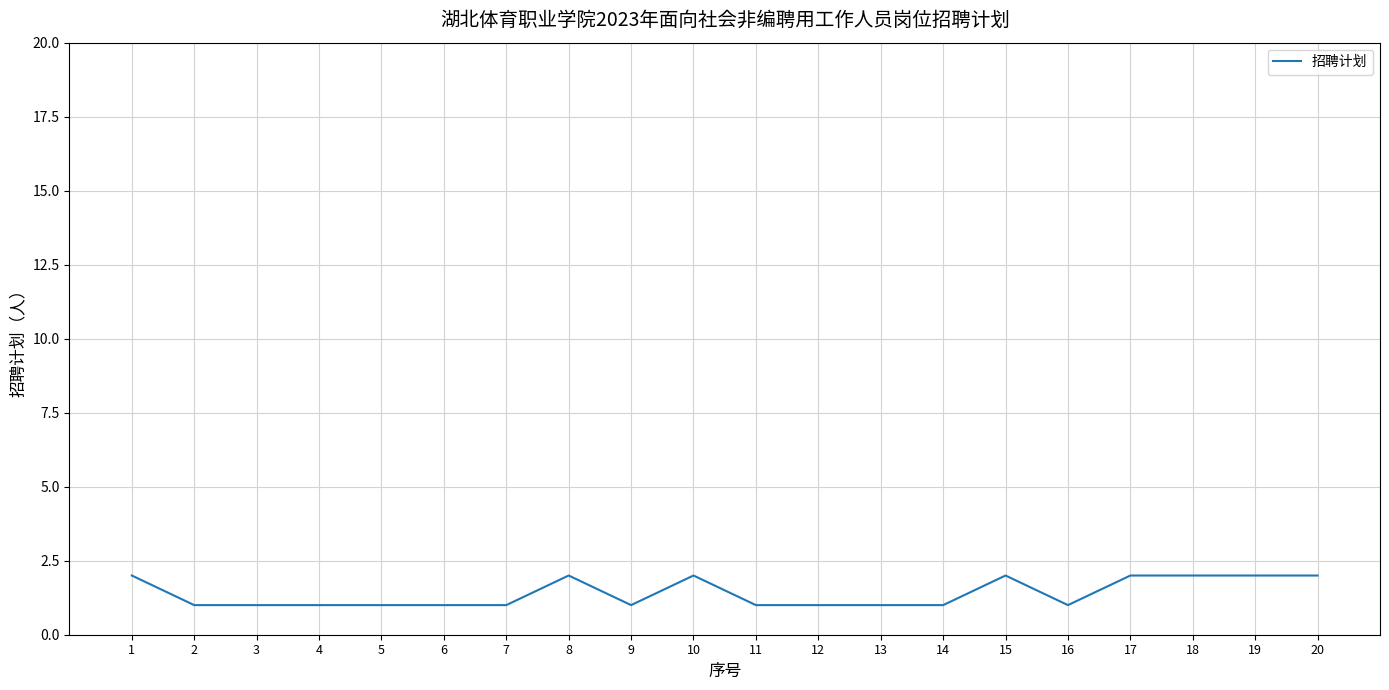

True or false: the data shows 0 at 12.

False